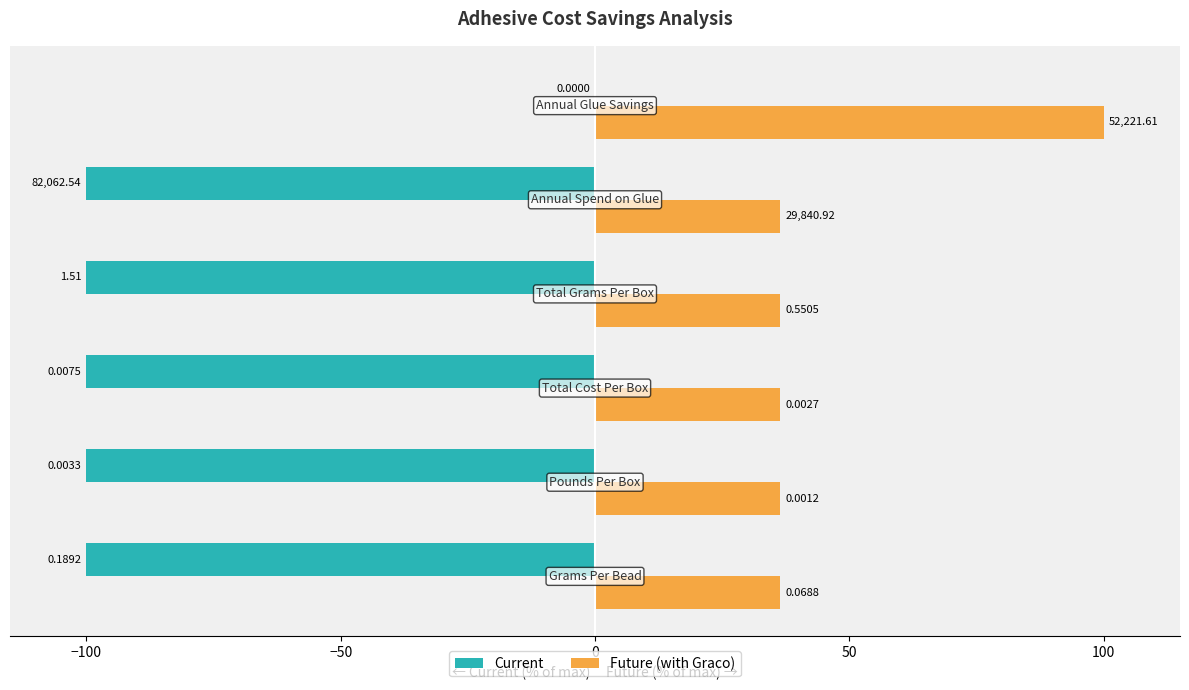

What is the sum of all Current values?

-500.0